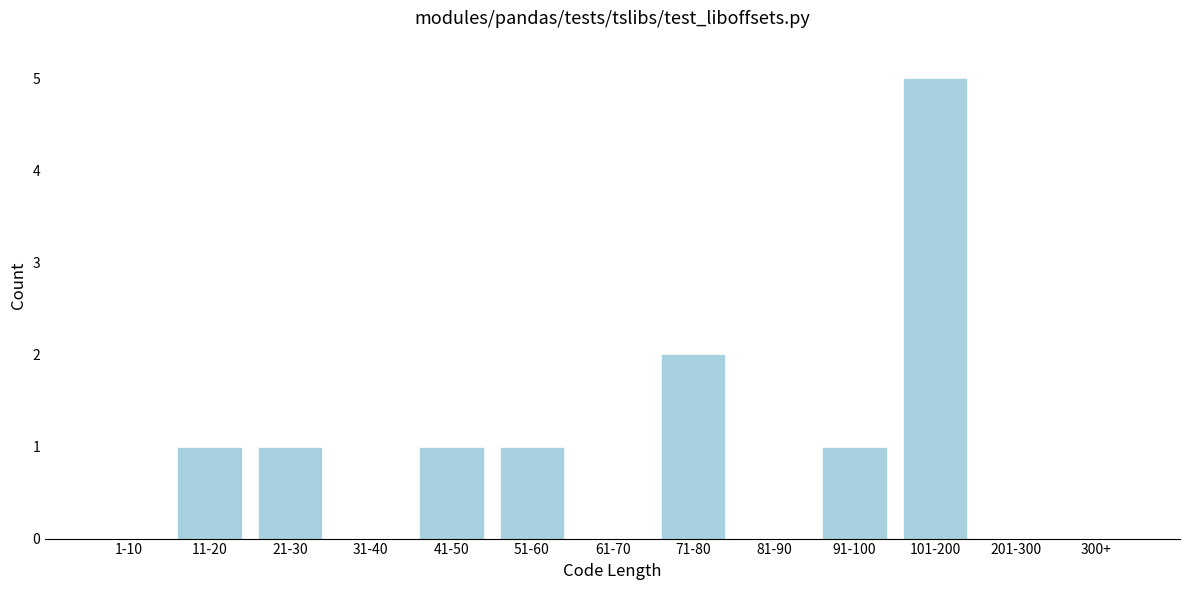

Reading right to left, transcribe all the data shown in this chart.

300+=0	201-300=0	101-200=5	91-100=1	81-90=0	71-80=2	61-70=0	51-60=1	41-50=1	31-40=0	21-30=1	11-20=1	1-10=0